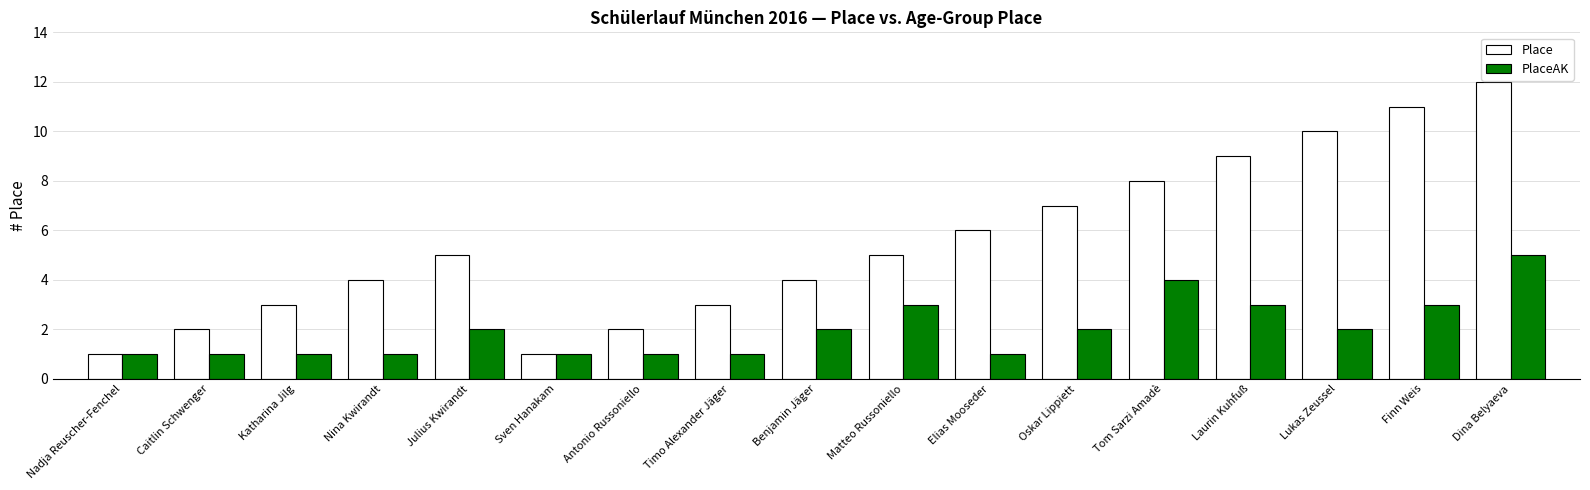

What is the maximum value for PlaceAK?

5